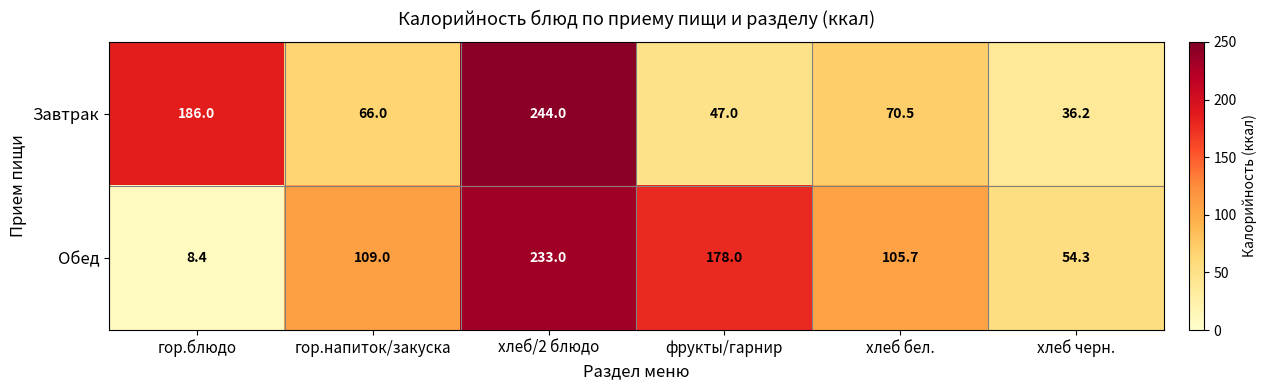

What is the average value of the Завтрак series?

108.3